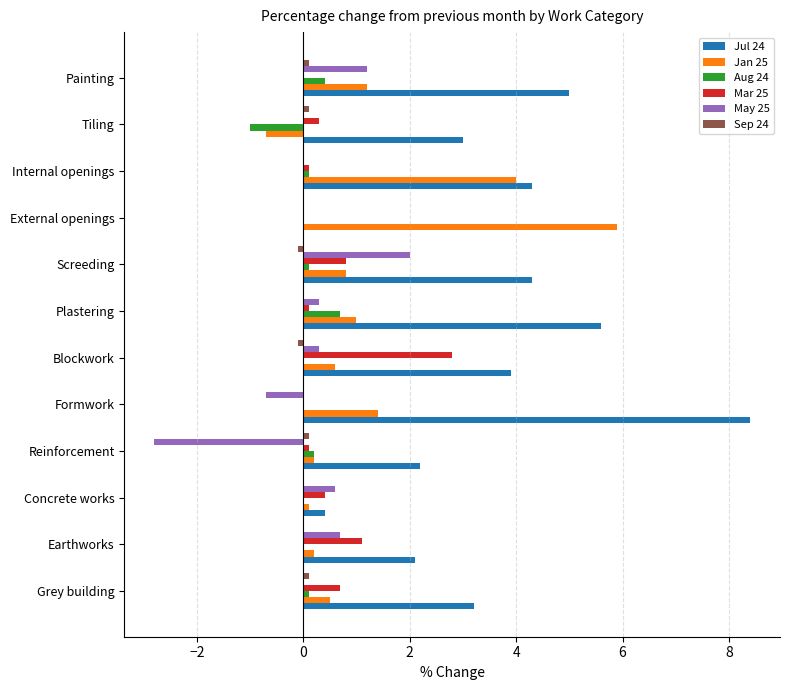

Which series has the largest total across all categories?

Jul 24